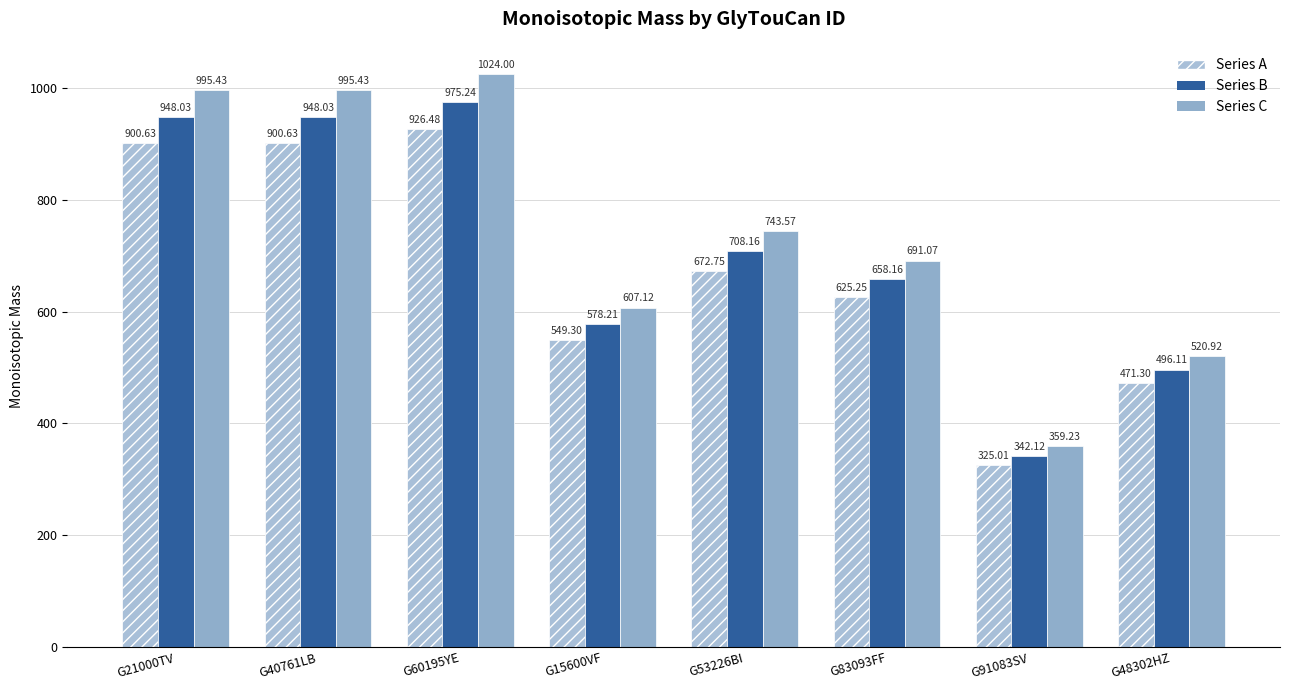

What value does the Series A series have at G48302HZ?

471.3